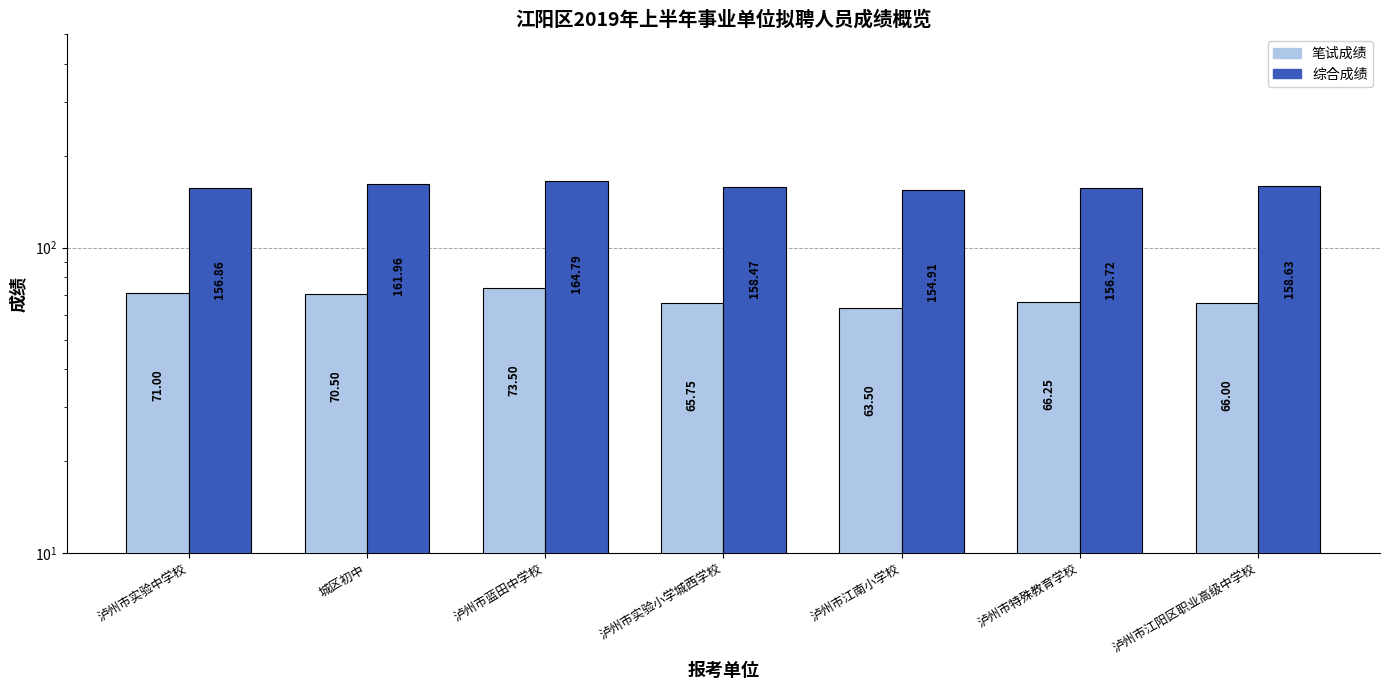

What is the label of the 7th bar from the left?

泸州市江阳区职业高级中学校